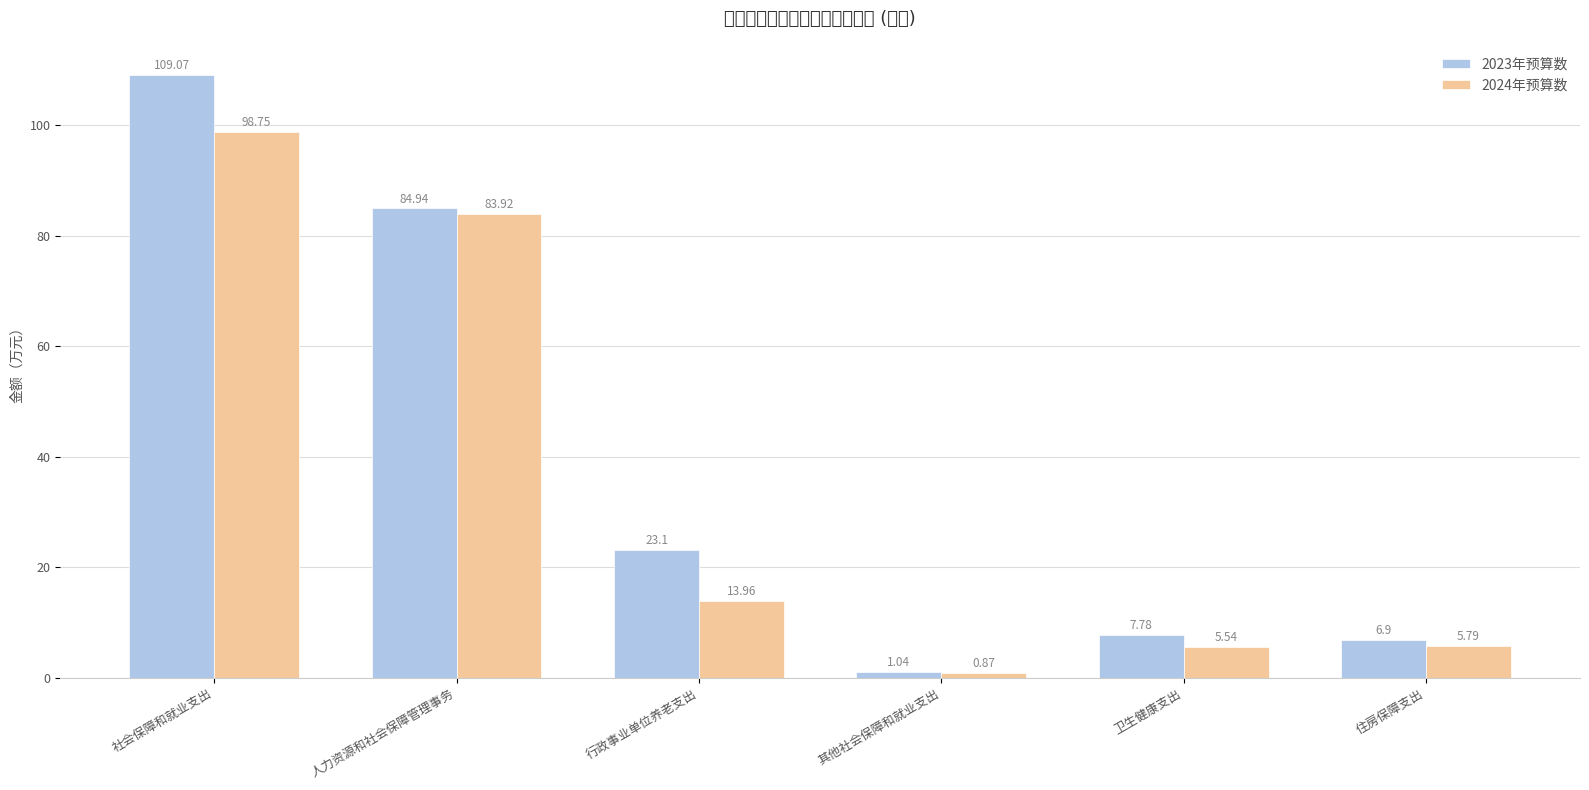

What is the total value across all series at 人力资源和社会保障管理事务?

168.9